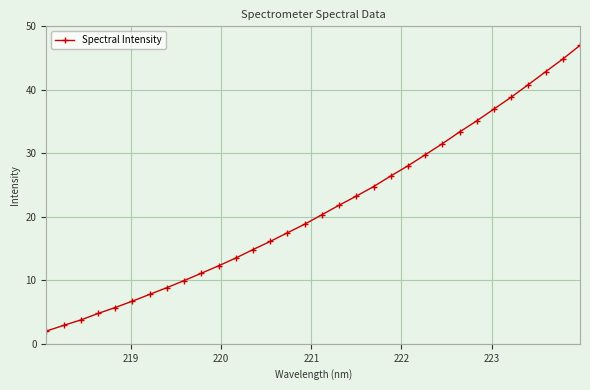

What is the difference between the second highest and minimum values?

42.9